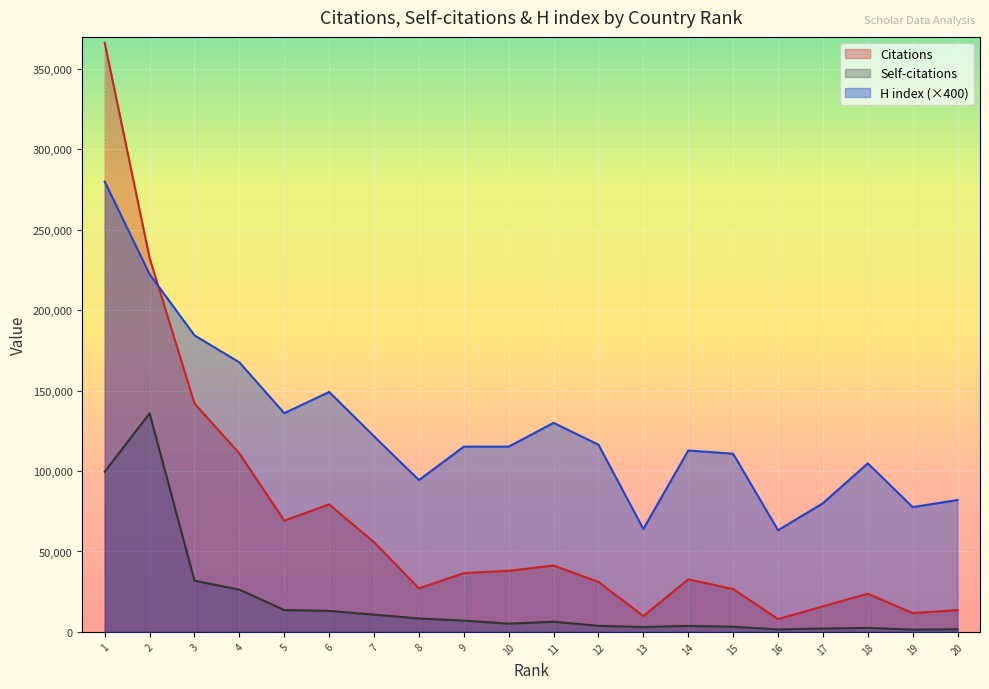

What is the value of the Citations point at the 14th from the left?

32684